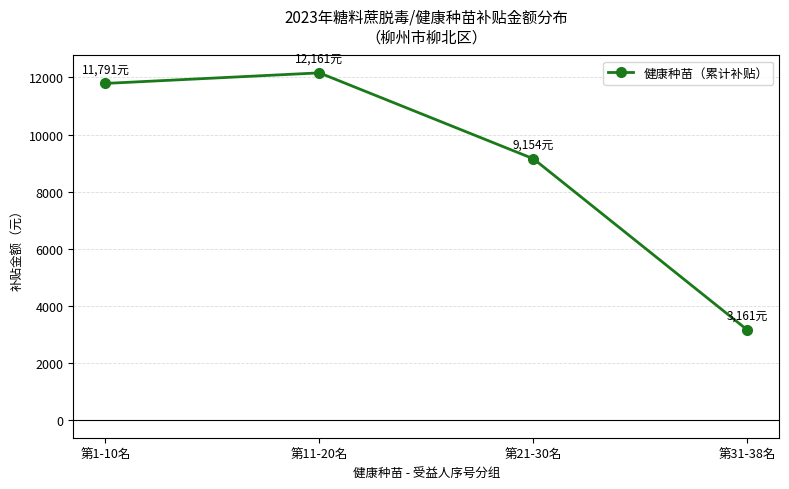

Rank the categories by value from lowest to highest.

第31-38名, 第21-30名, 第1-10名, 第11-20名